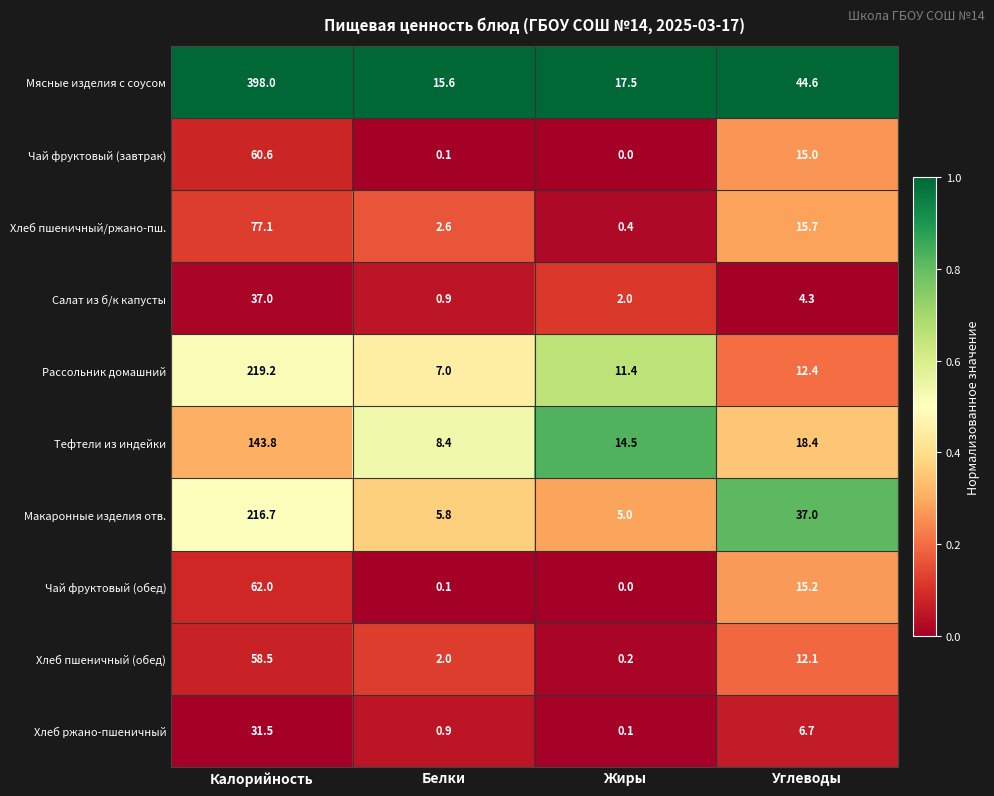

What value does the Хлеб пшеничный/ржано-пш. series have at Жиры?

0.4